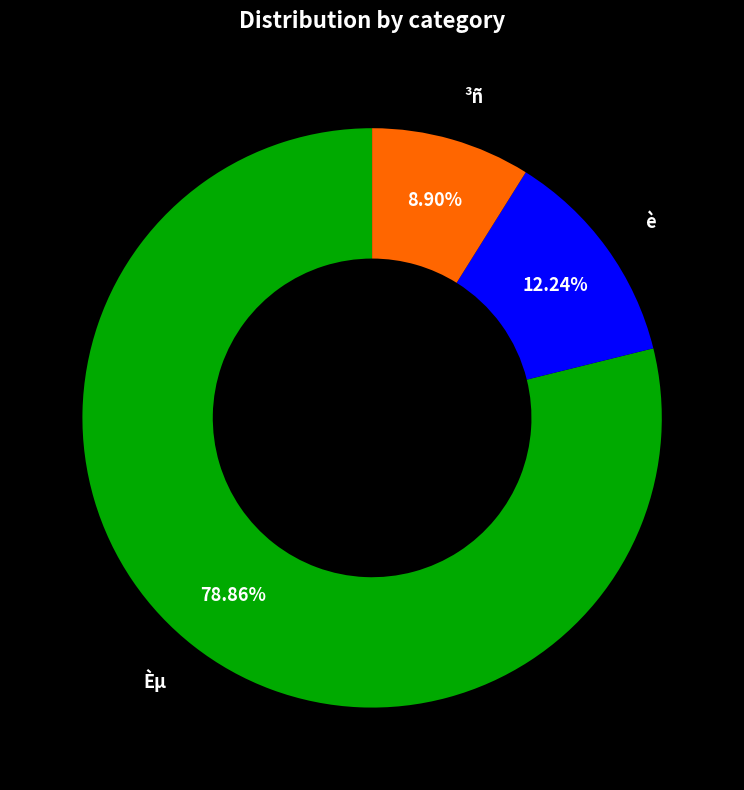

Is there a majority slice in this chart?

Yes